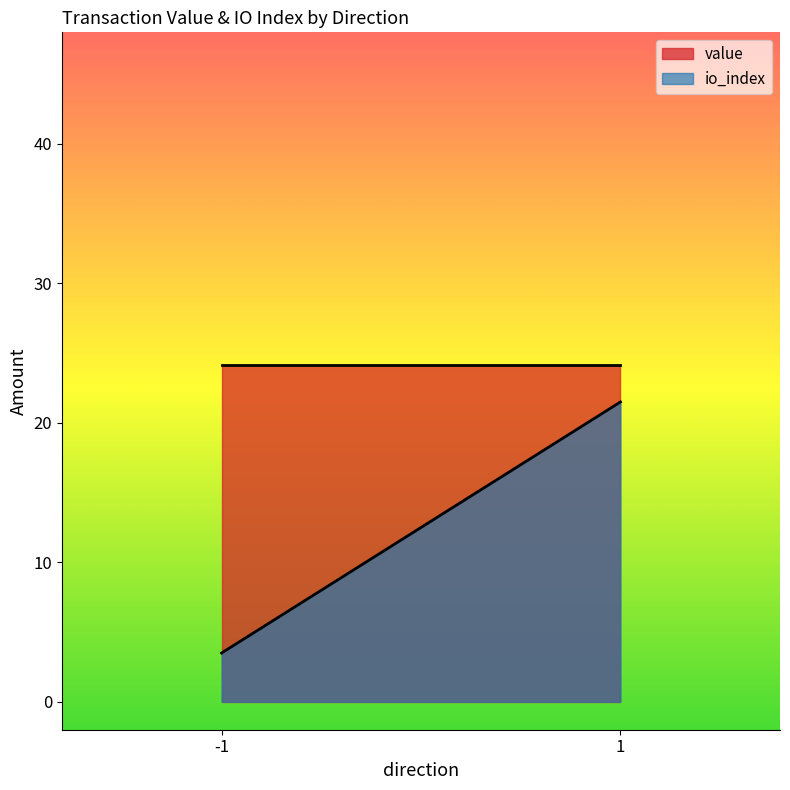

True or false: value and io_index intersect in this chart.

False